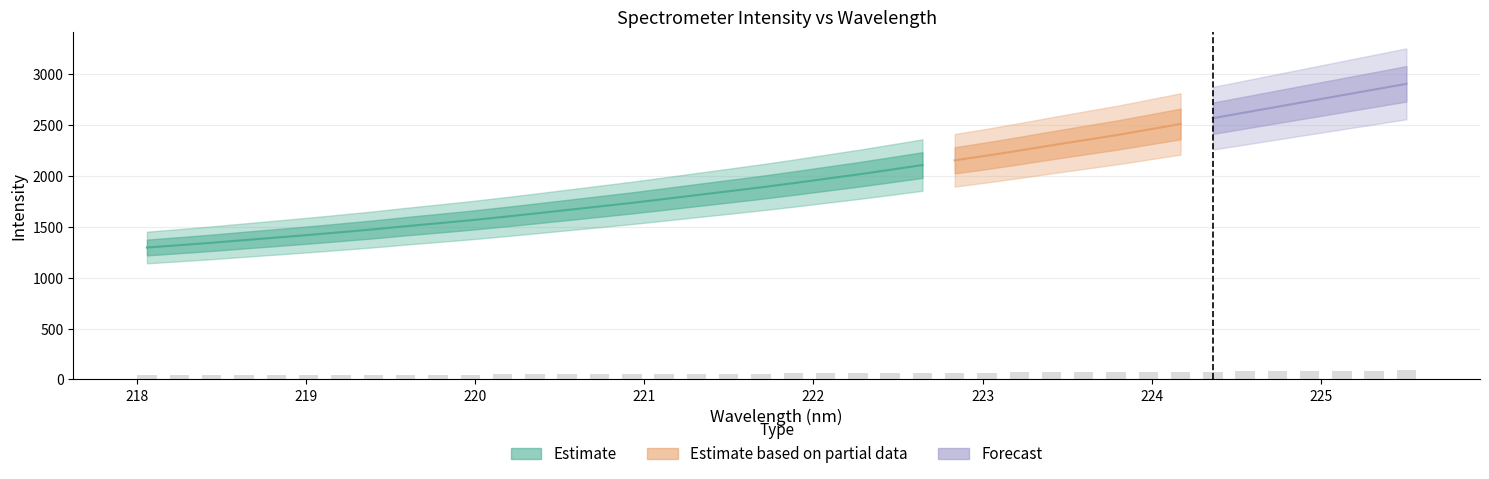

Reading right to left, transcribe all the data shown in this chart.

39=2907.3	38=2850.9	37=2794.5	36=2738.1	35=2681.7	34=2625.3	33=2568.9	32=2512.5	31=2457.1	30=2401.8	29=2352.5	28=2302.4	27=2250.7	26=2201.1	25=2154.9	24=2108.4	23=2061.4	22=2015.6	21=1972.9	20=1929.9	19=1888.9	18=1850.2	17=1812.4	16=1773.8	15=1736.0	14=1701.0	13=1666.1	12=1631.3	11=1597.5	10=1564.9	9=1535.4	8=1506.4	7=1475.4	6=1447.7	5=1420.3	4=1394.8	3=1369.5	2=1343.5	1=1319.9	0=1297.0